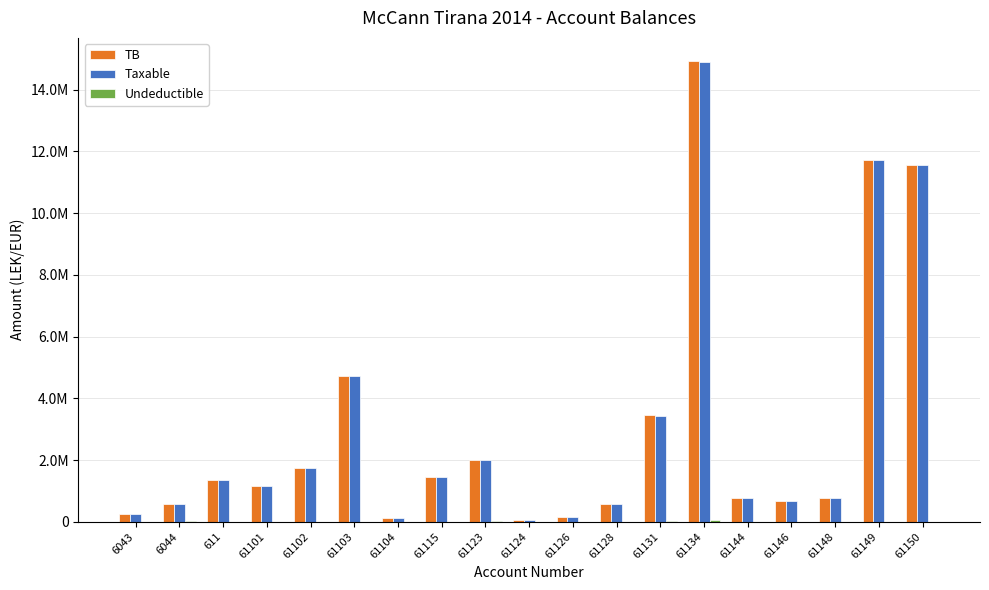

What position from the right is 61101?

16